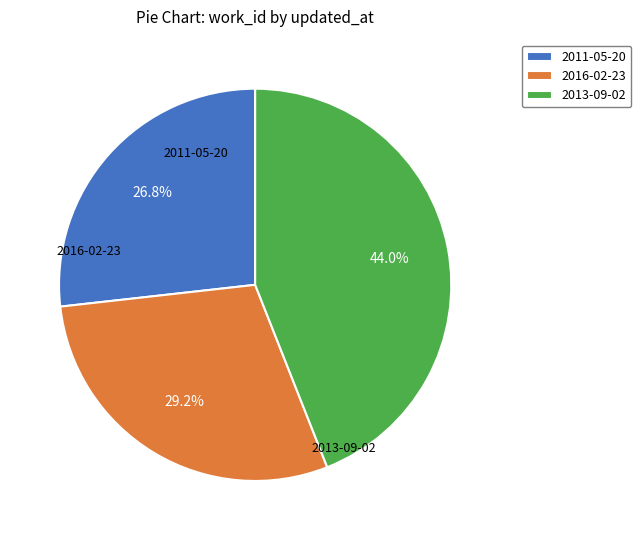

Between 2011-05-20 and 2013-09-02, which is larger?

2013-09-02